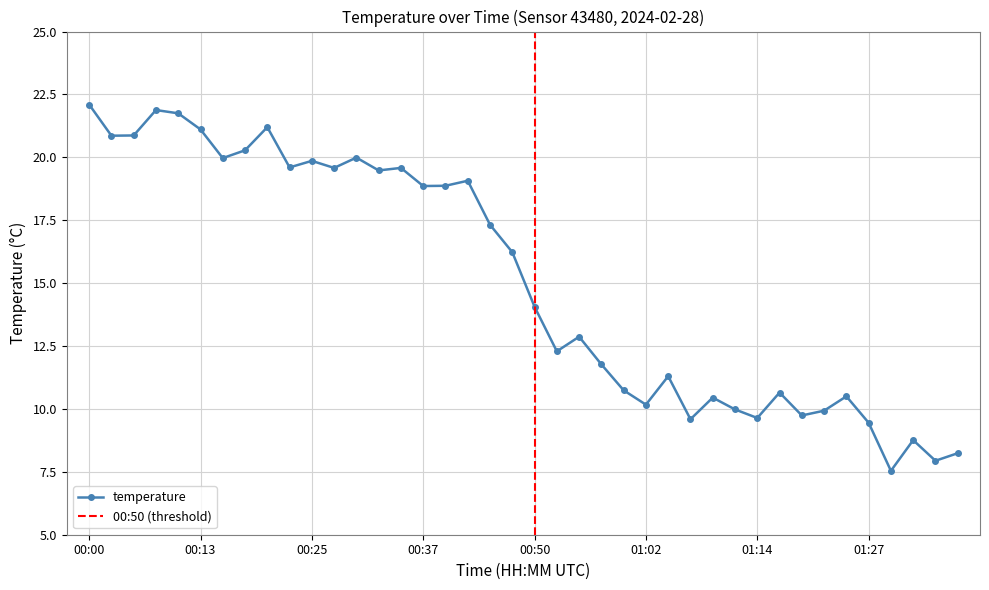

What is the value of the 23rd point from the left?

12.9